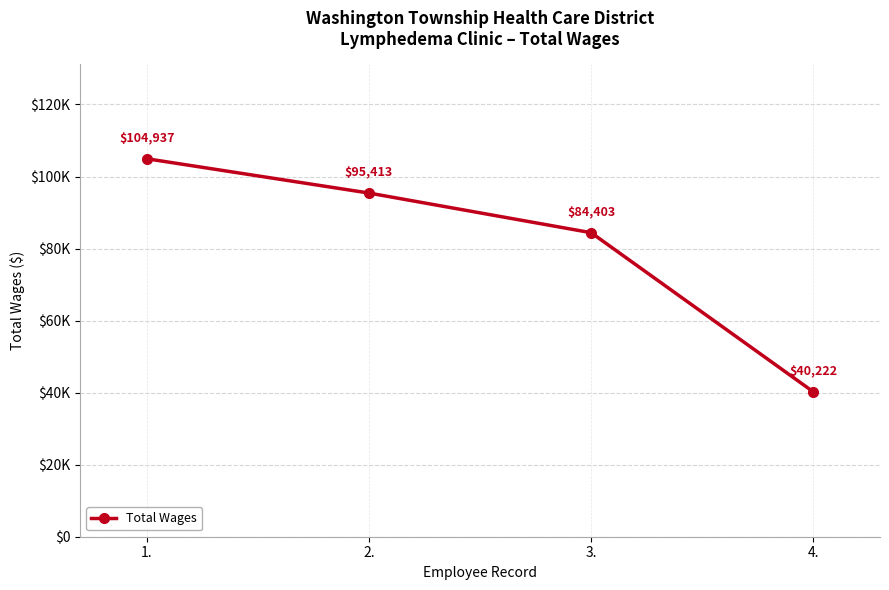

What is the smallest value displayed?

40222